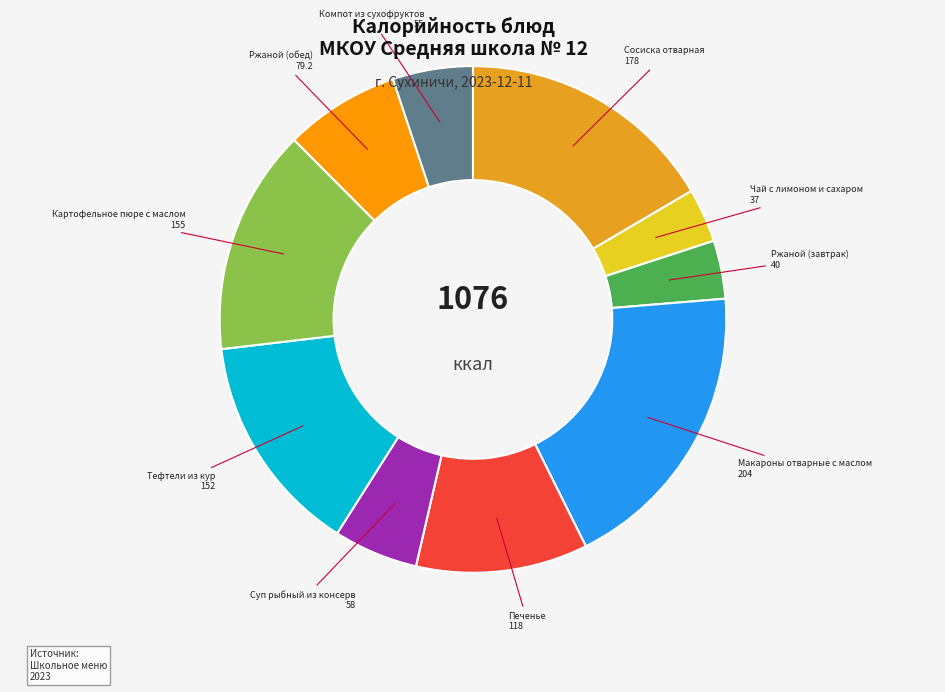

Does any single category account for the majority?

No